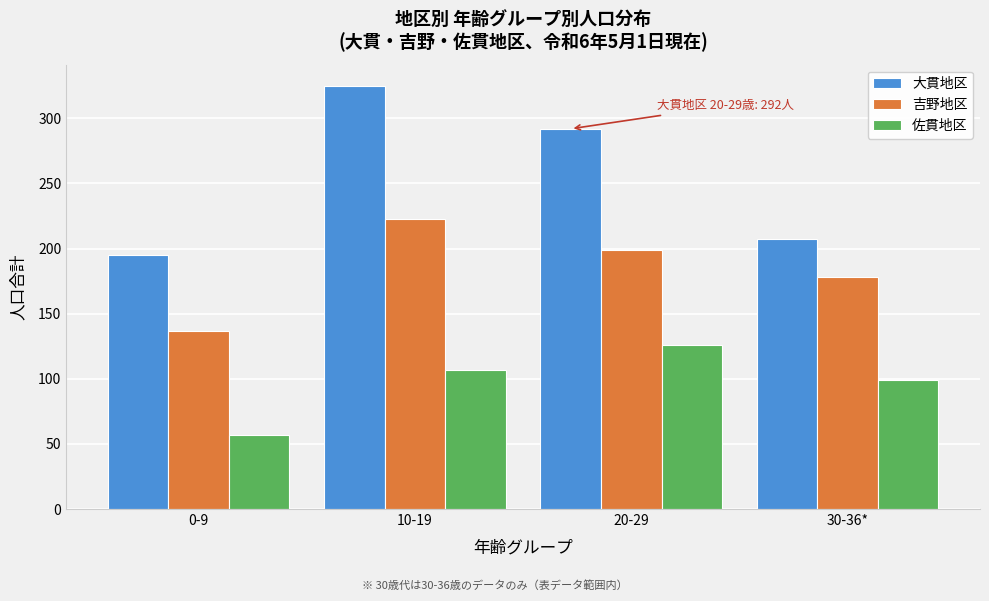

Reading right to left, what are all the values shown in this chart?

大貫地区: 207	292	325	195
吉野地区: 178	199	223	137
佐貫地区: 99	126	107	57